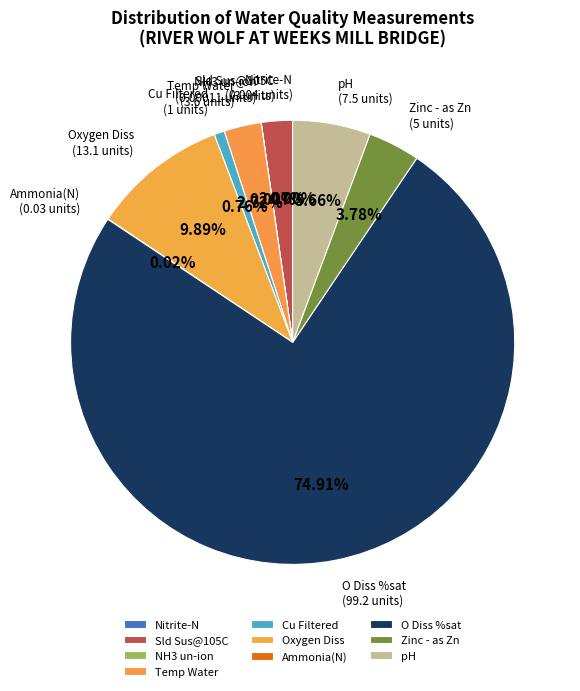

Do pH and Zinc - as Zn together represent more than half of the pie?

No